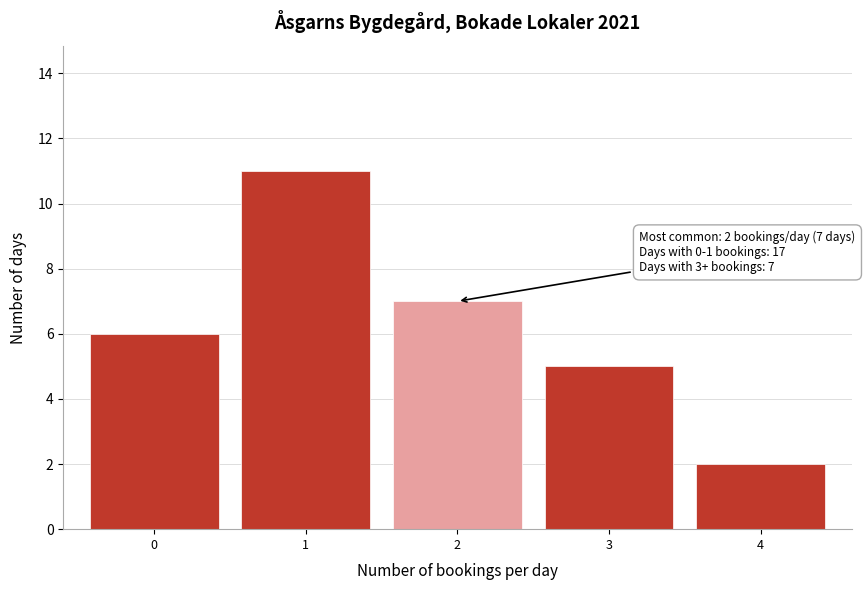

Reading left to right, extract all data points from this chart.

0=6	1=11	2=7	3=5	4=2